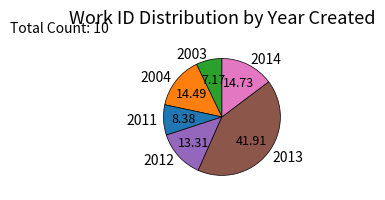

Is there a majority slice in this chart?

No